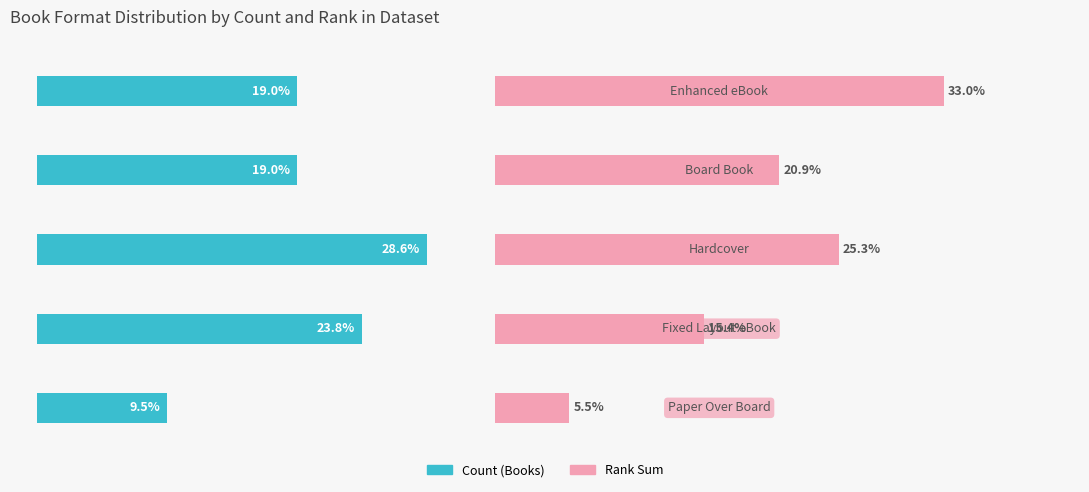

True or false: Count (Books) has a value of 9.5 at 0.

True